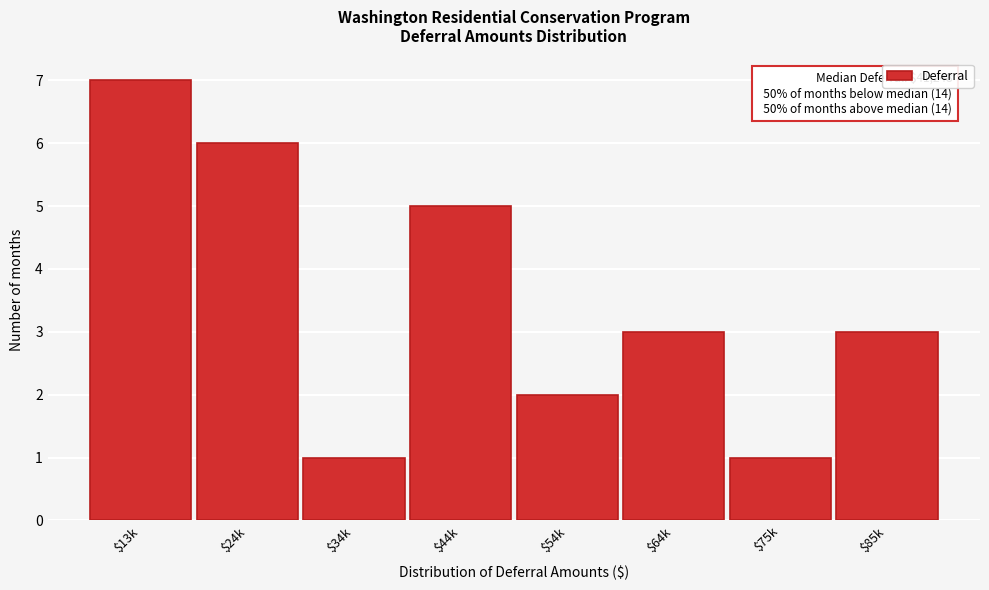

Reading right to left, extract all data points from this chart.

3	1	3	2	5	1	6	7